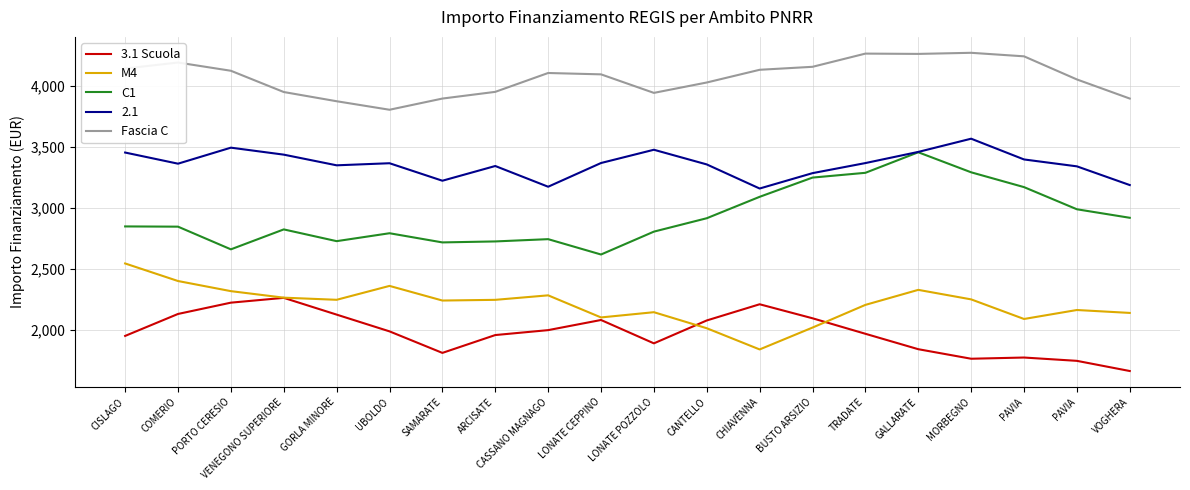

What are all the series names shown in the legend?

3.1 Scuola, M4, C1, 2.1, Fascia C